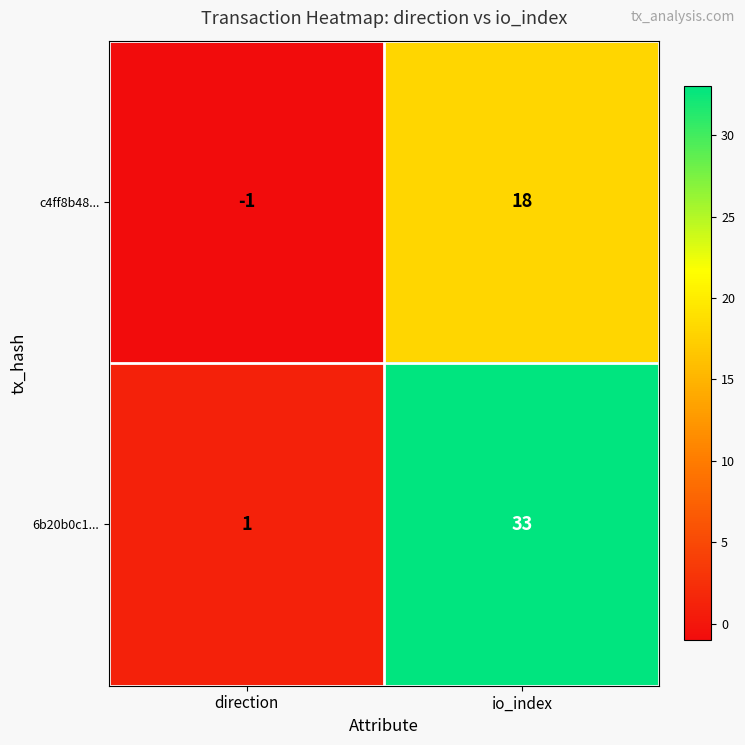

What is the sum of all 6b20b0c1... values?

34